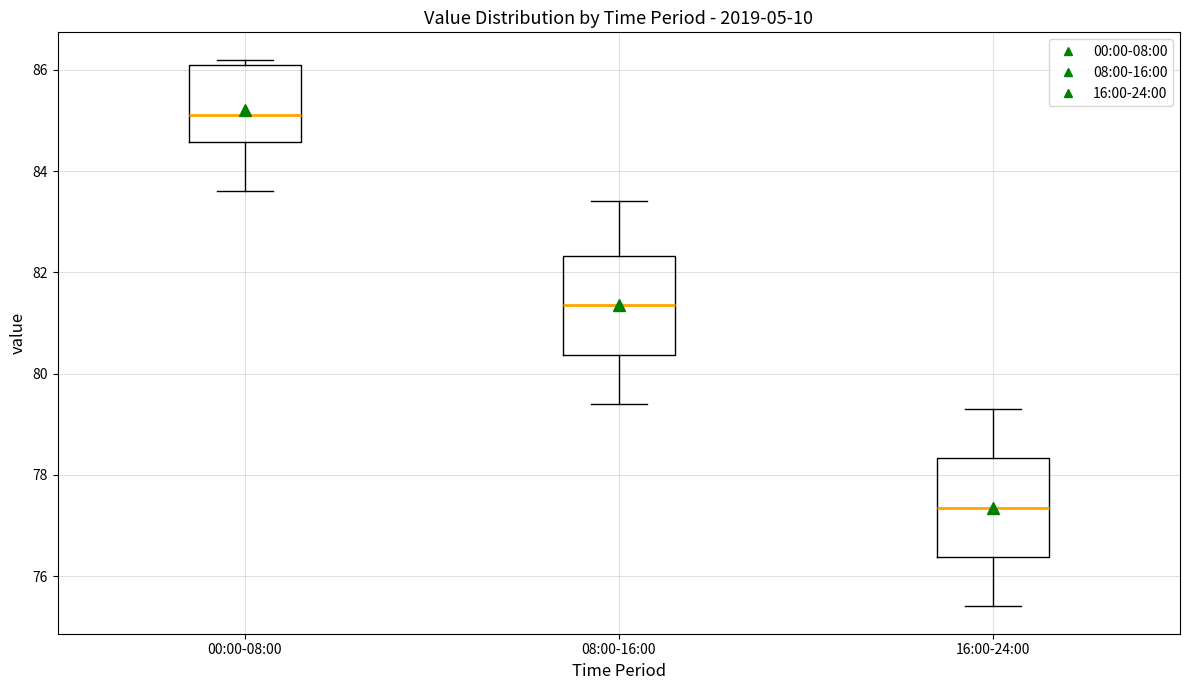

Reading left to right, read every box against the y-axis: the position of its median line, the range the box covers, and the ends of its whiskers. The values are not printed on the chart, so give them approximately, as read against the axis.

00:00-08:00: median 85.2, box 84.6 to 86.2, whiskers 83.6 to 86.2 (just above the box's upper edge)
08:00-16:00: median 81.4, box 80.4 to 82.4, whiskers 79.4 to 83.4
16:00-24:00: median 77.4, box 76.4 to 78.4, whiskers 75.4 to 79.4